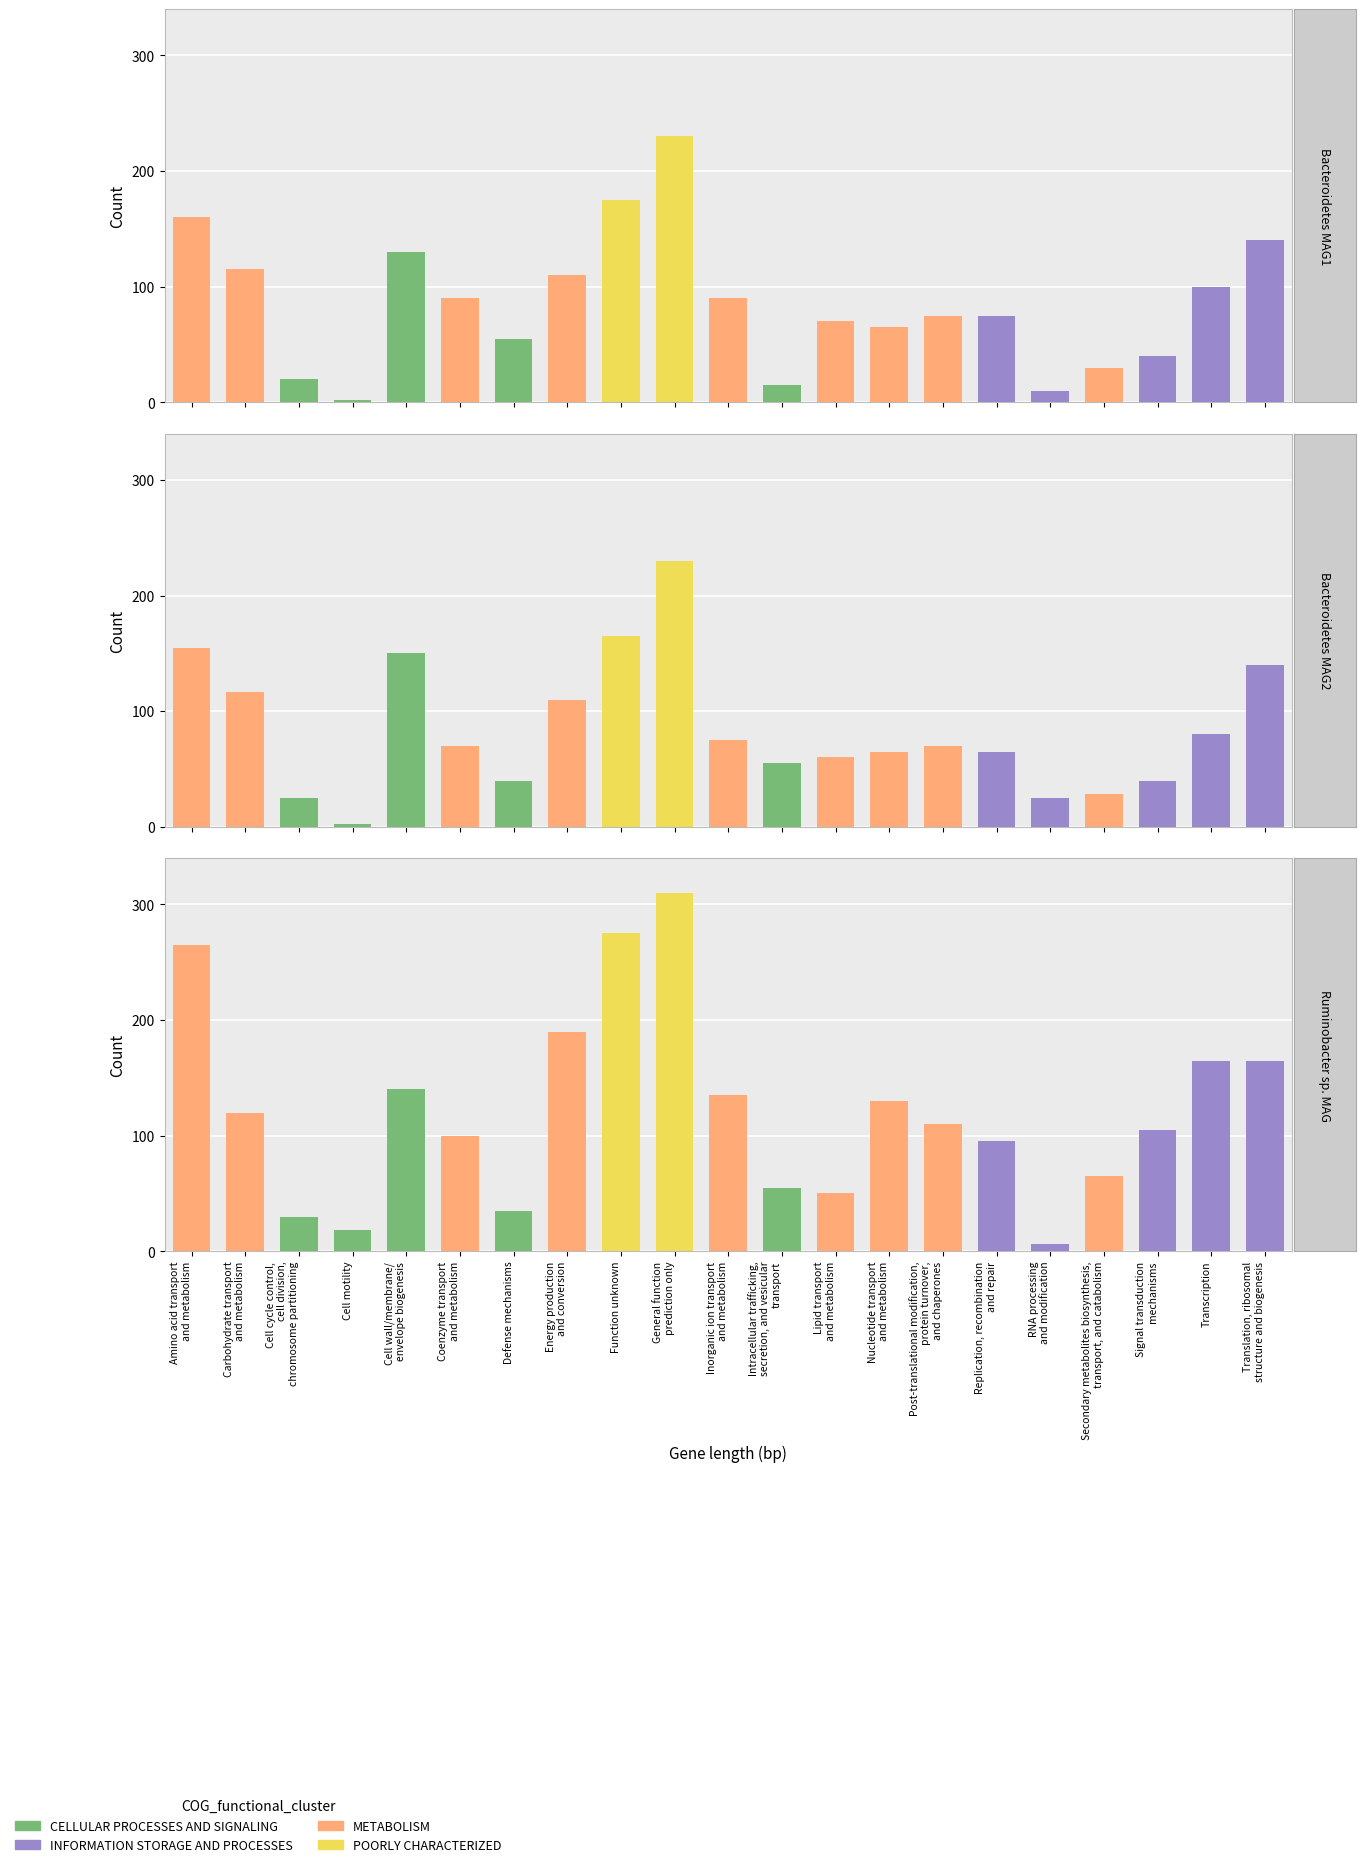

At which label does Bacteroidetes MAG1 first exceed 75?

Amino acid transport
and metabolism